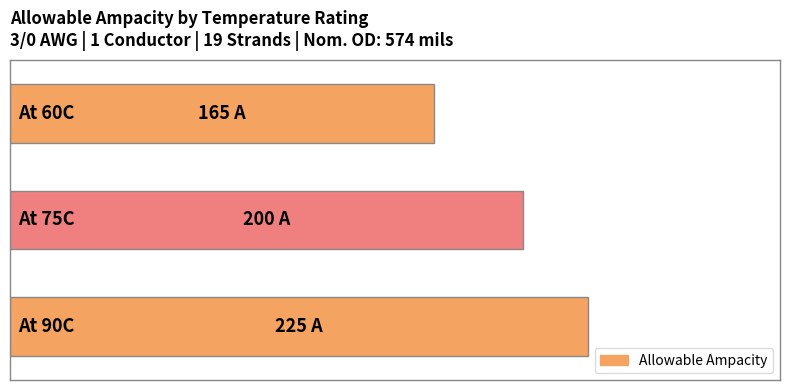

Are the bars grouped side by side (vs. stacked)?

No